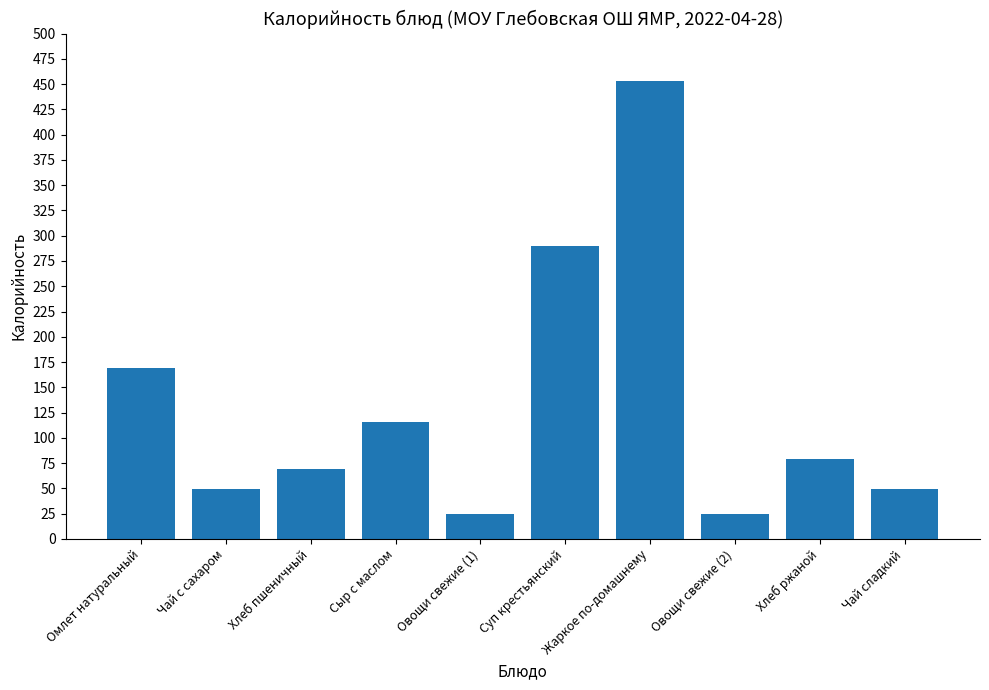

Does the chart contain stacked bars?

No